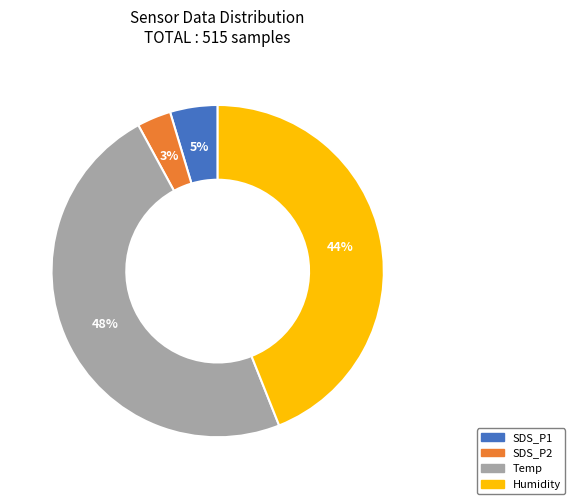

Do Temp and SDS_P1 together represent more than half of the pie?

Yes